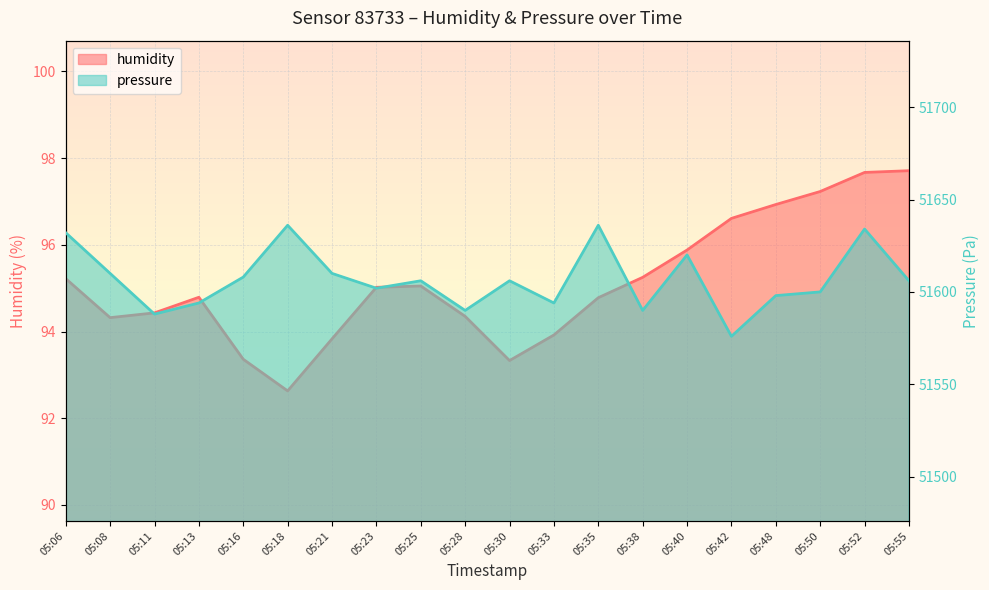

How many lines are shown in the chart?

2